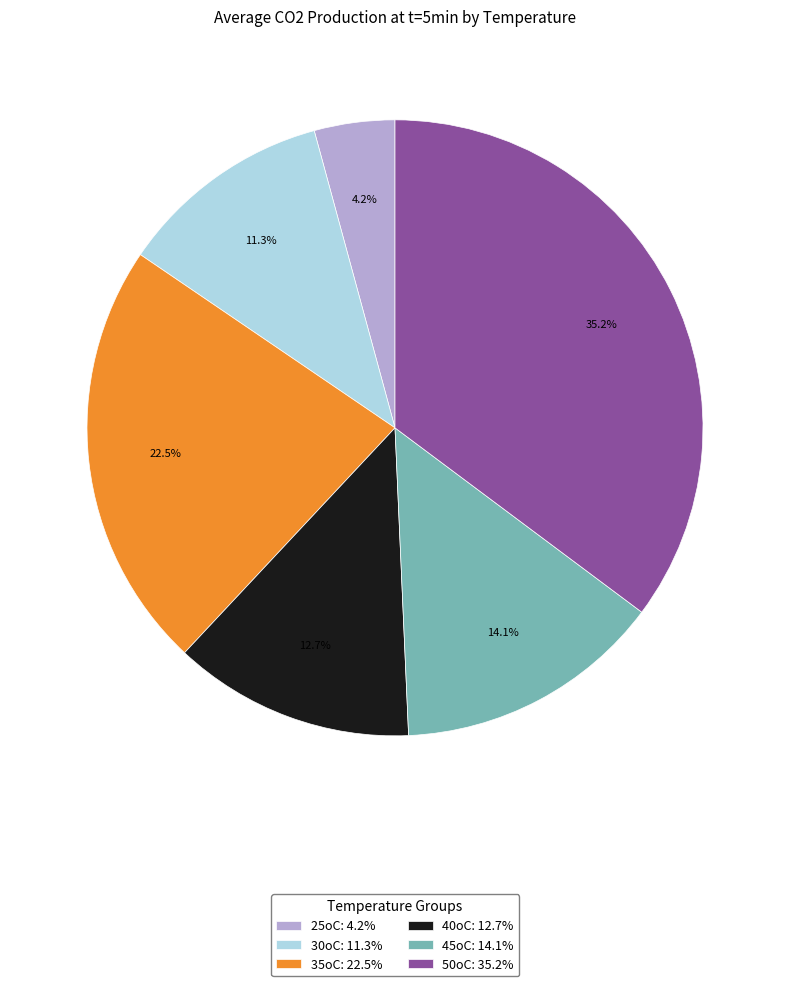

The 45oC slice represents 26% of the pie. True or false?

False